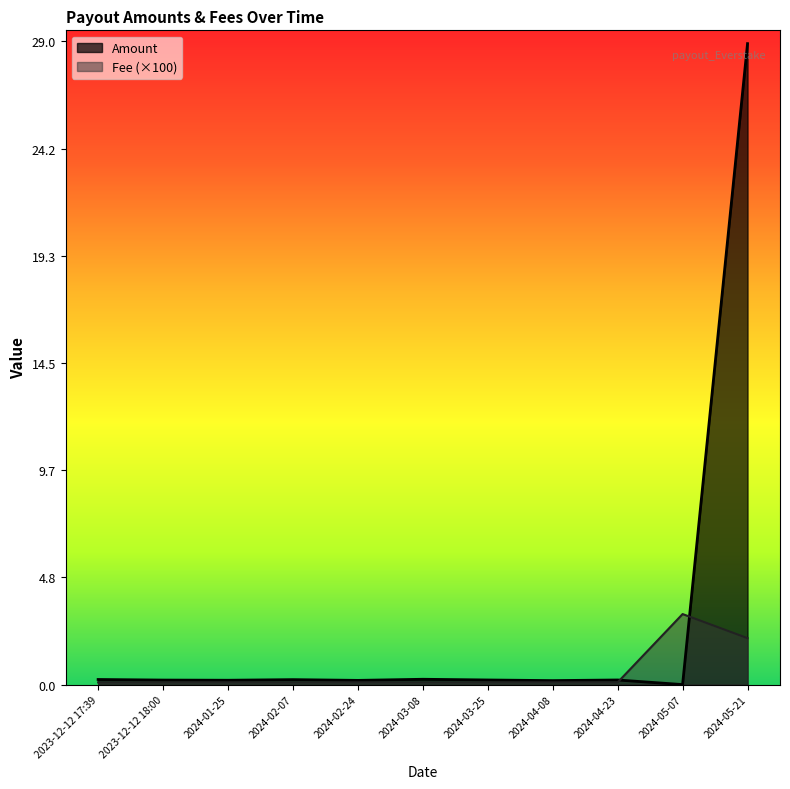

Where is Fee nearest to the value 1?

2023-12-12 17:39